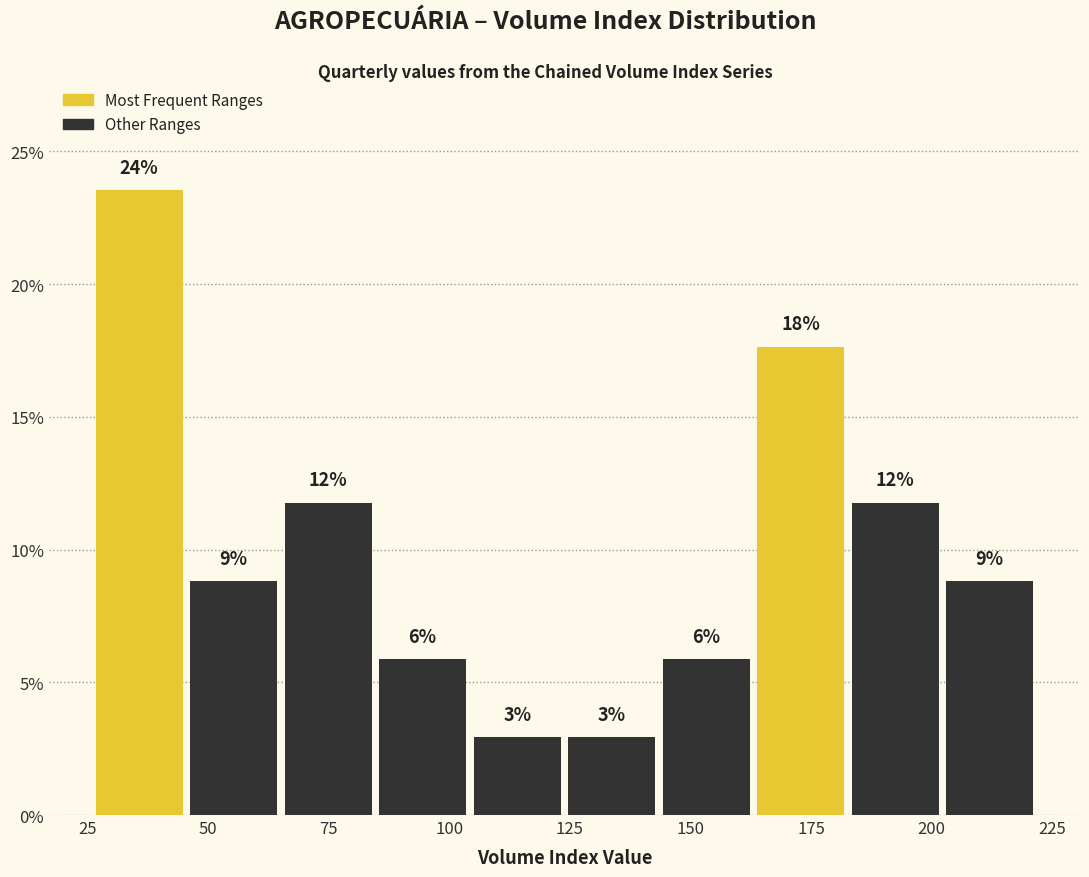

Around what value on the x-axis is the tallest bar? Give the approximate position of its centre, as read against the axis.

35